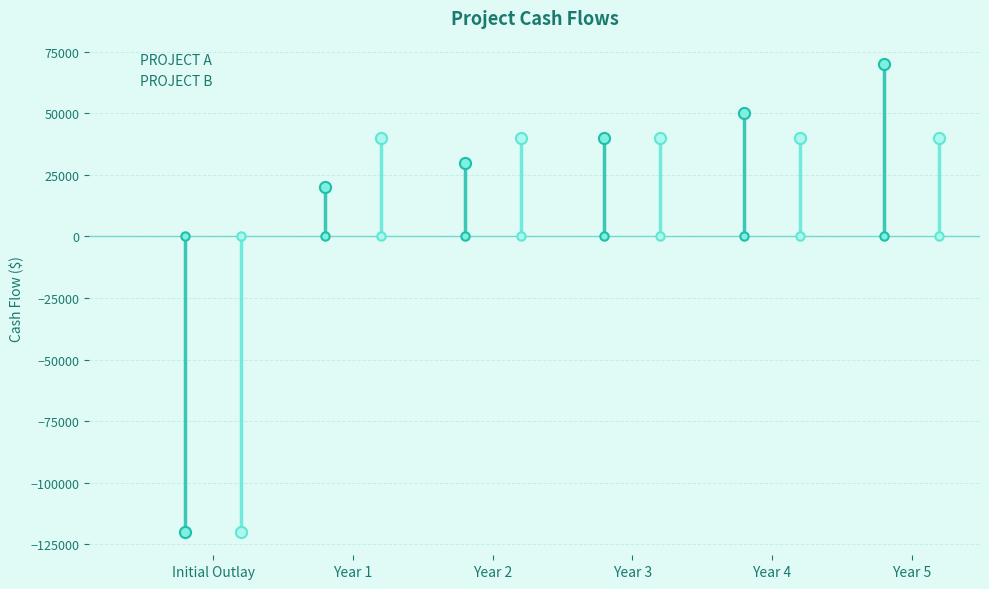

Reading right to left, extract all data points from this chart.

PROJECT A: 70000	50000	40000	30000	20000	-120000
PROJECT B: 40000	40000	40000	40000	40000	-120000